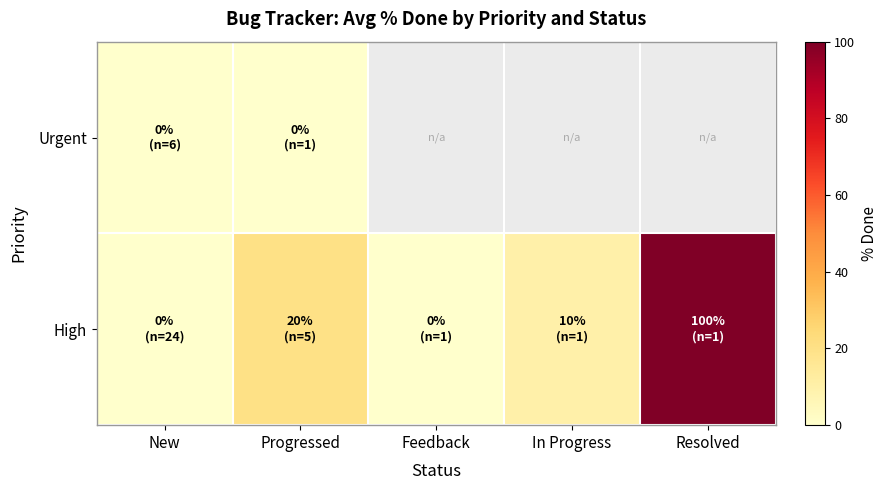

Reading left to right, transcribe all the data shown in this chart.

Urgent: New=0	Progressed=0	Feedback=0	In Progress=0	Resolved=0
High: New=0	Progressed=20	Feedback=0	In Progress=10	Resolved=100